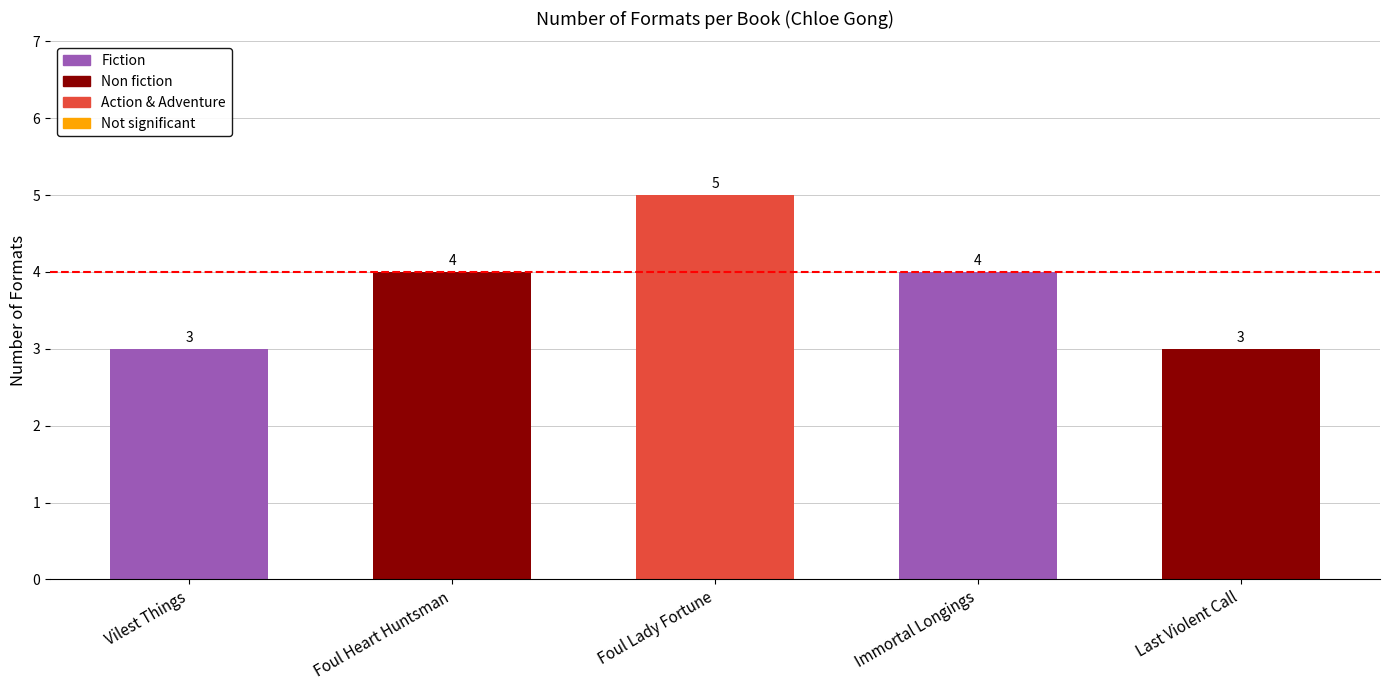

What is the average value?

4